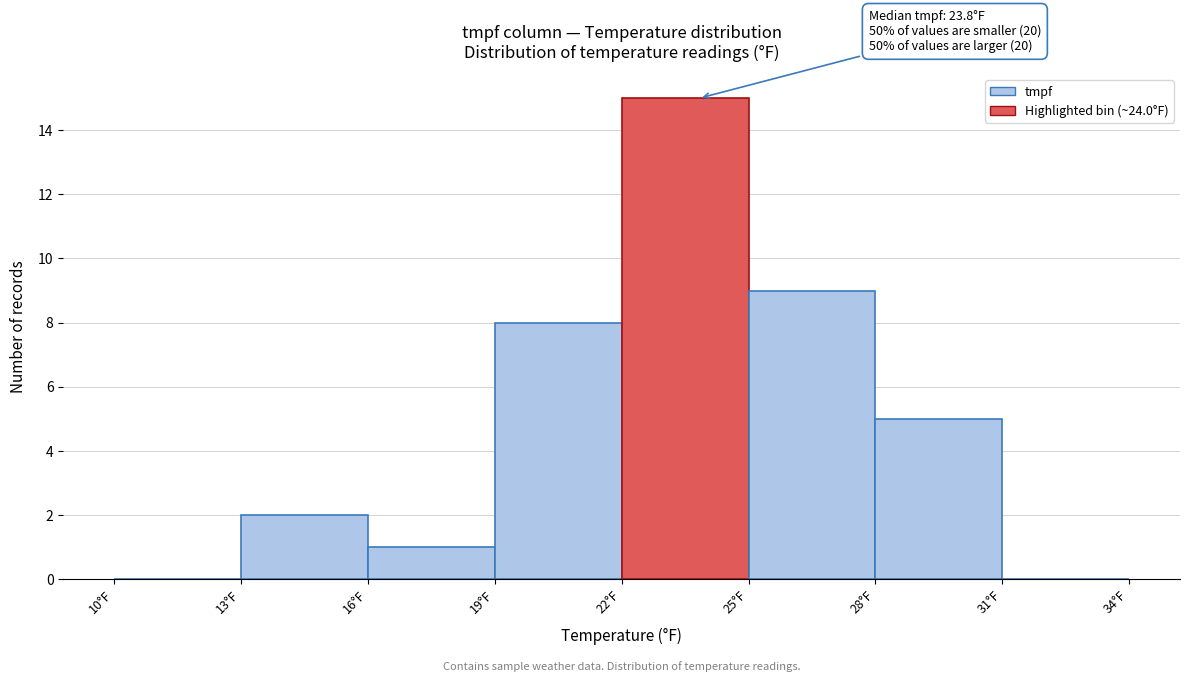

Over which range of the x-axis is the bar tallest?

22 to 25